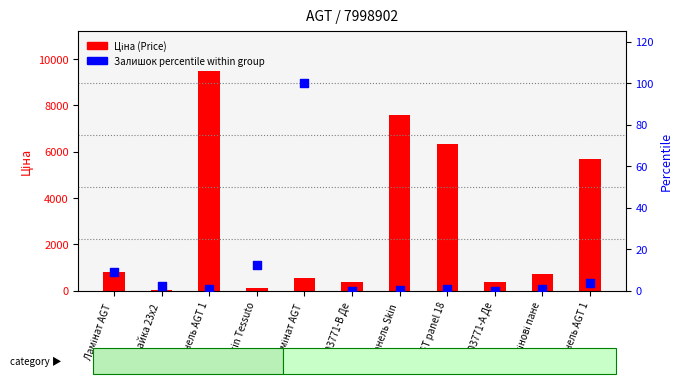

Which series has the widest spread of Y values?

Ціна (Price)